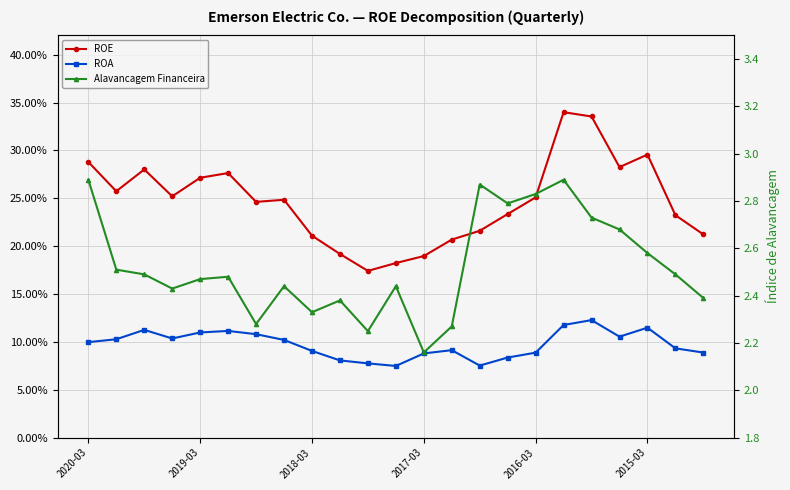

How many Alavancagem Financeira values are between 2 and 3?

23